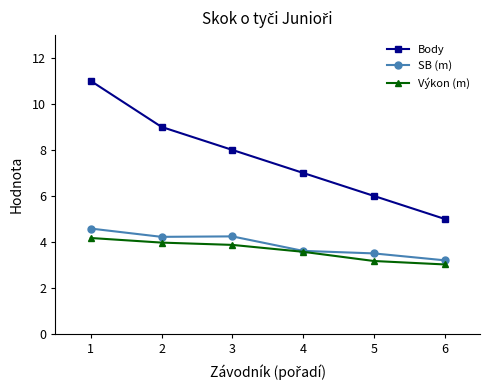

What is the approximate value of Výkon (m) at 1?

4.2